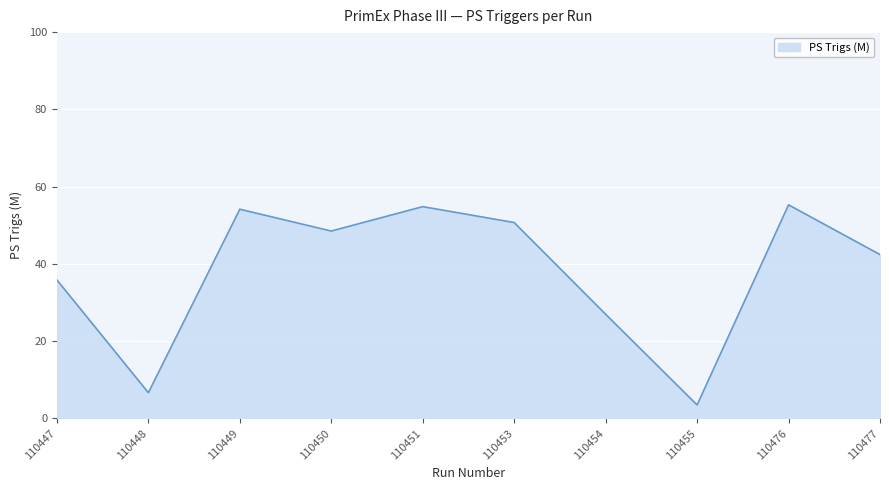

At which category does the data reach its first local valley?

110448